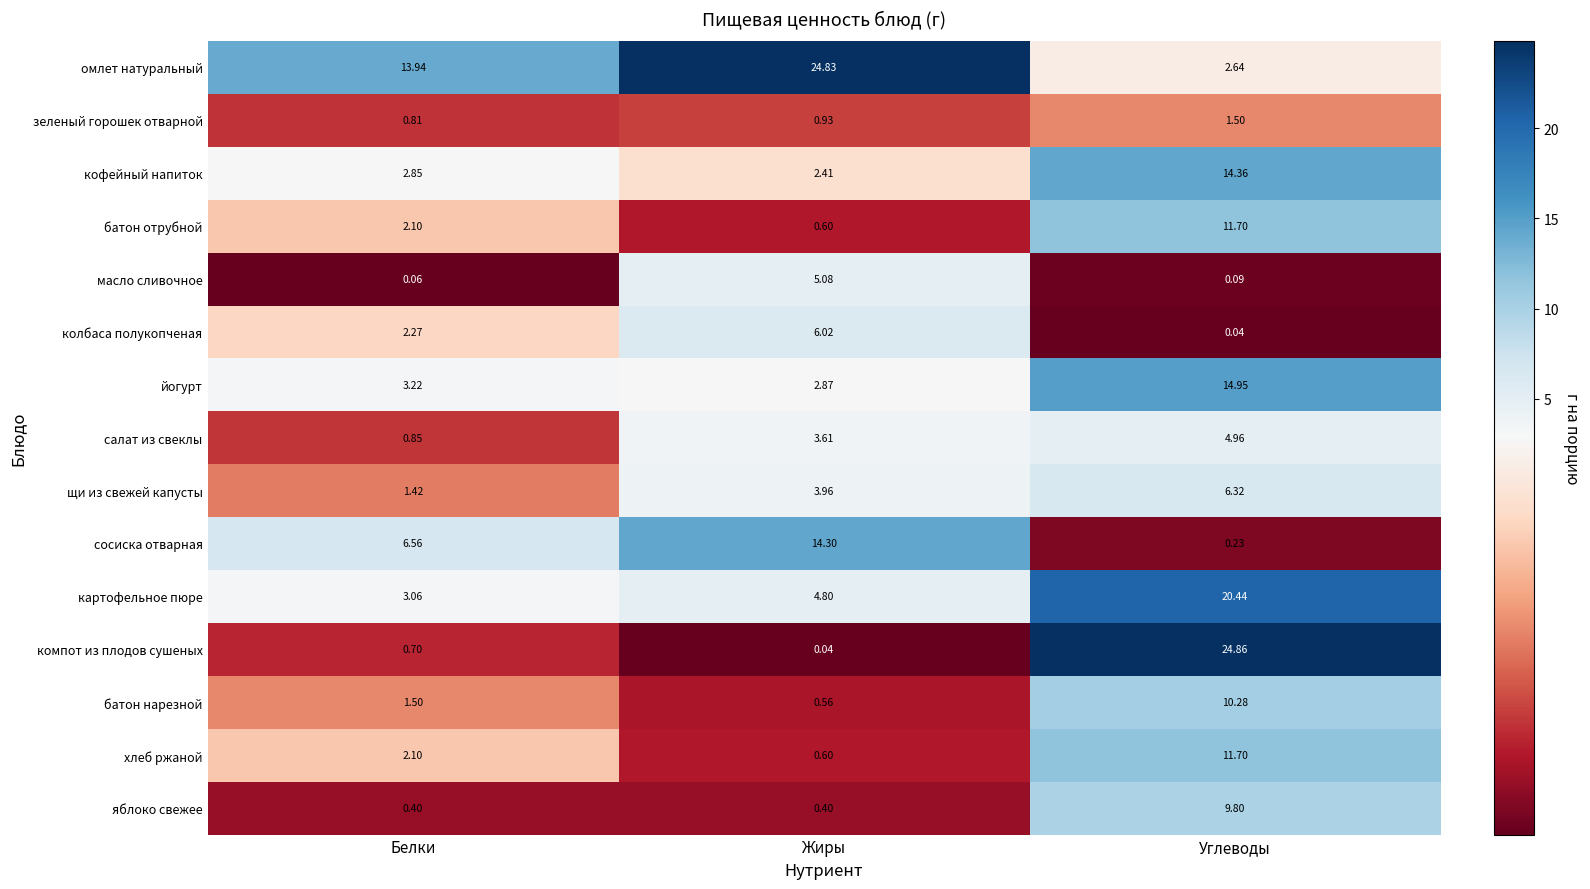

At which label is картофельное пюре closest to 11?

Жиры